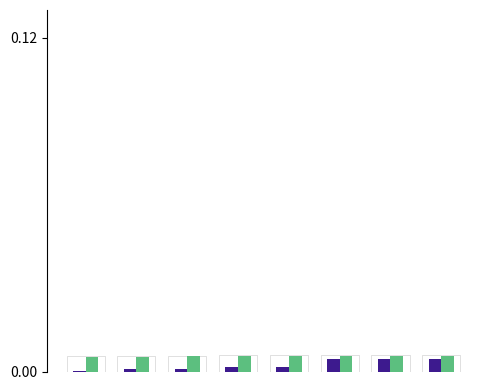

The Victorian Heritage Register series shows 0.0 at 5. True or false?

False